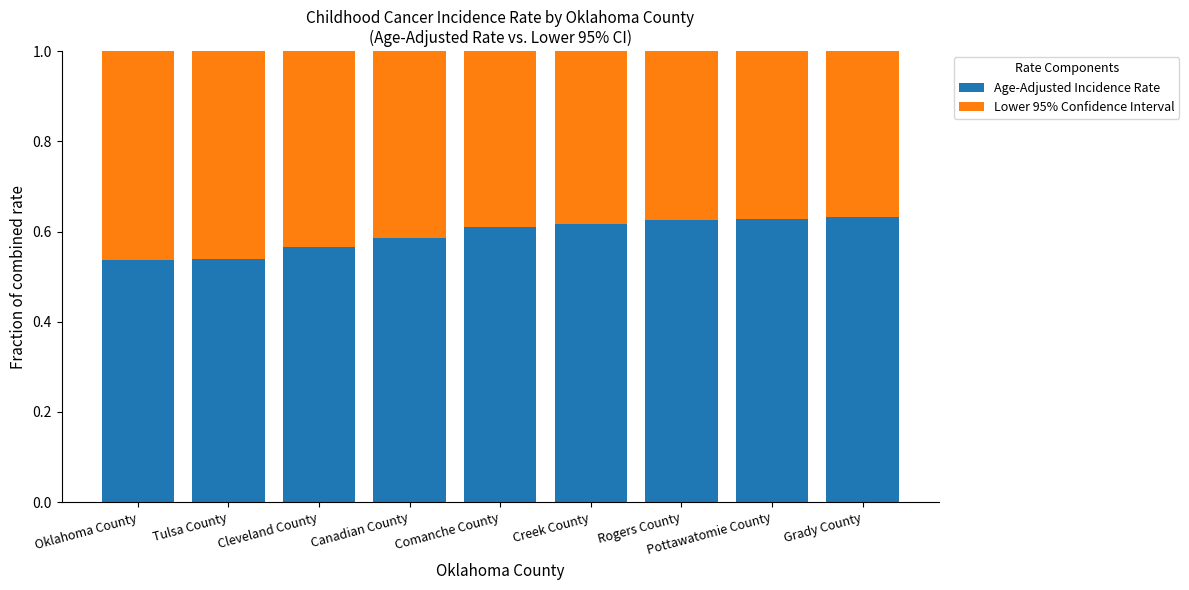

What is the sum of all Age-Adjusted Incidence Rate values?

5.3